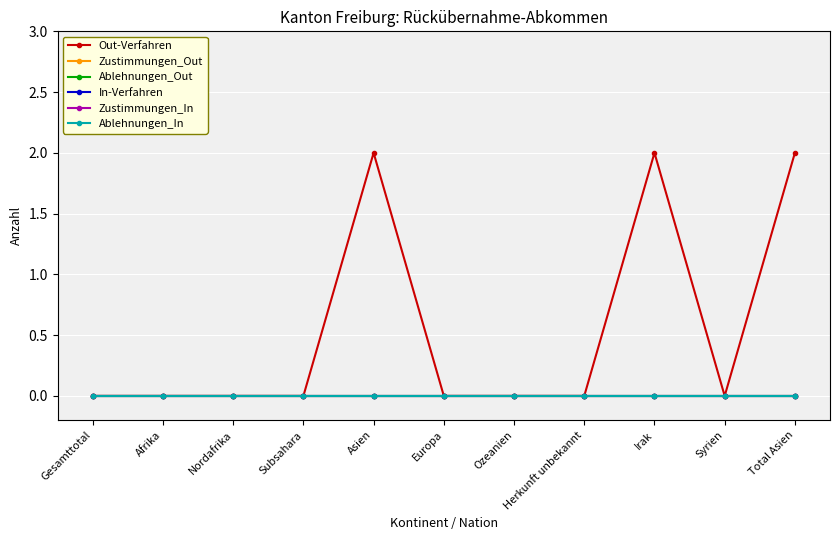

Is this an area chart (filled region under the line)?

No